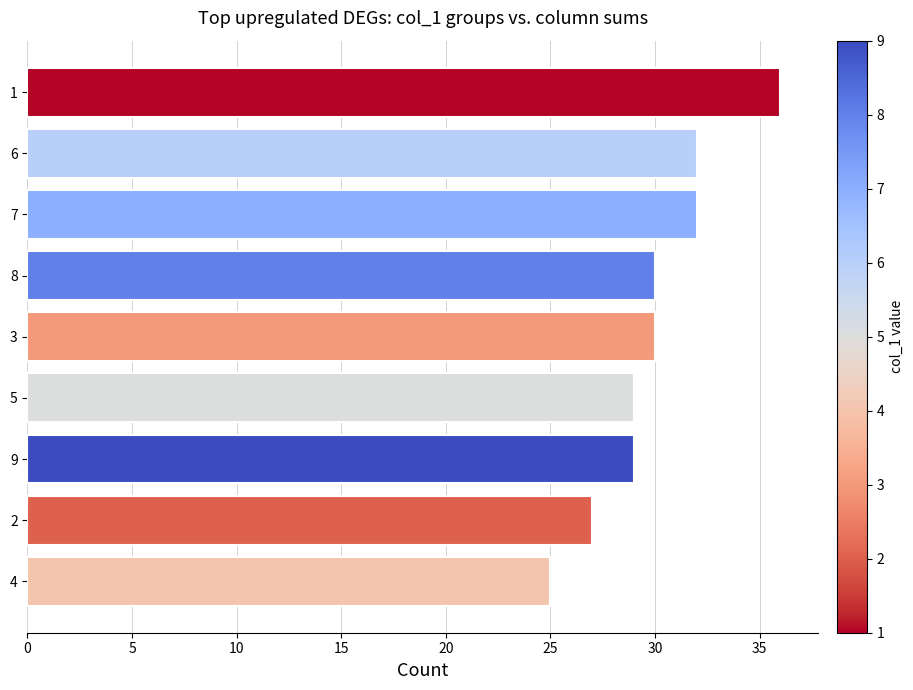

What is the change in value from 4 to 6?

+7